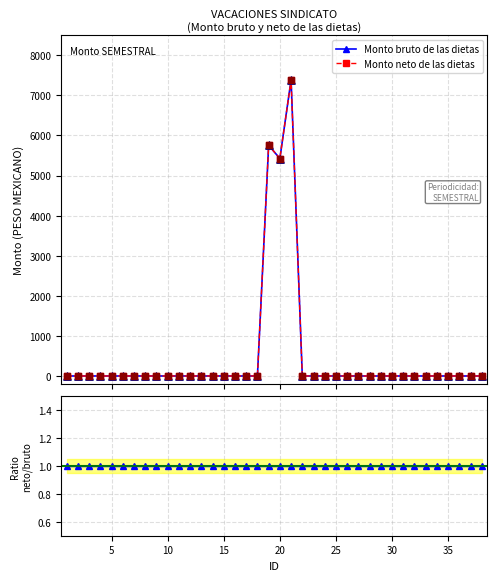

Is the value of Monto bruto de las dietas at 36 greater than the value of Monto neto de las dietas at 10?

No